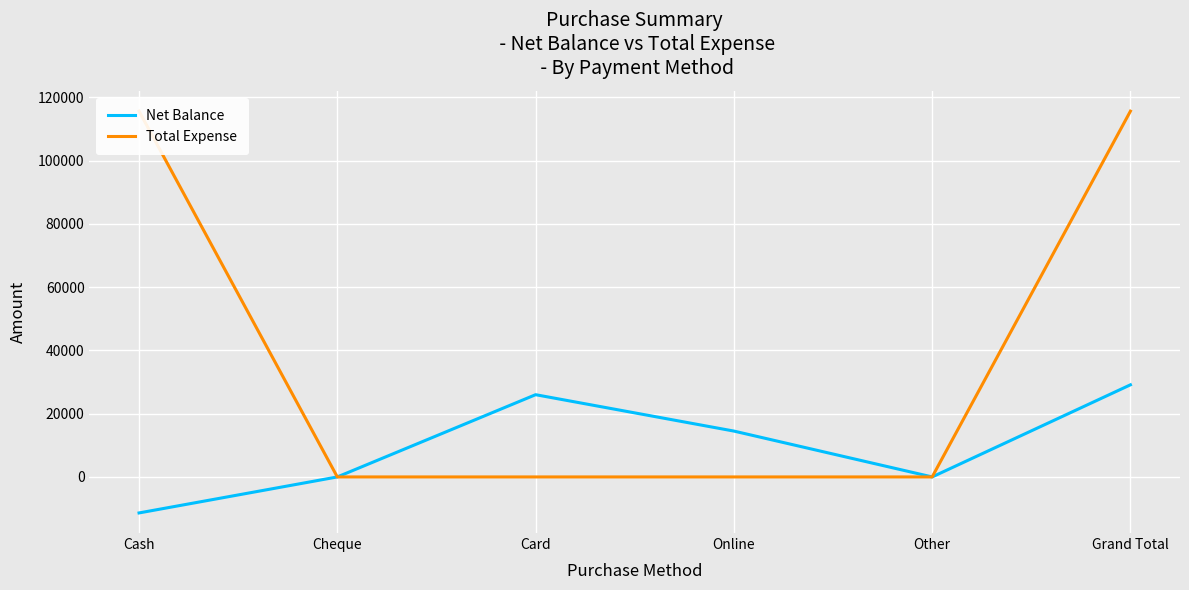

How many lines are shown in the chart?

2